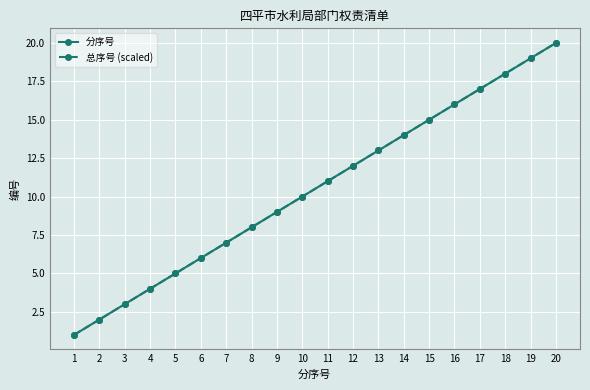

Does the chart display data point markers on the line(s)?

Yes